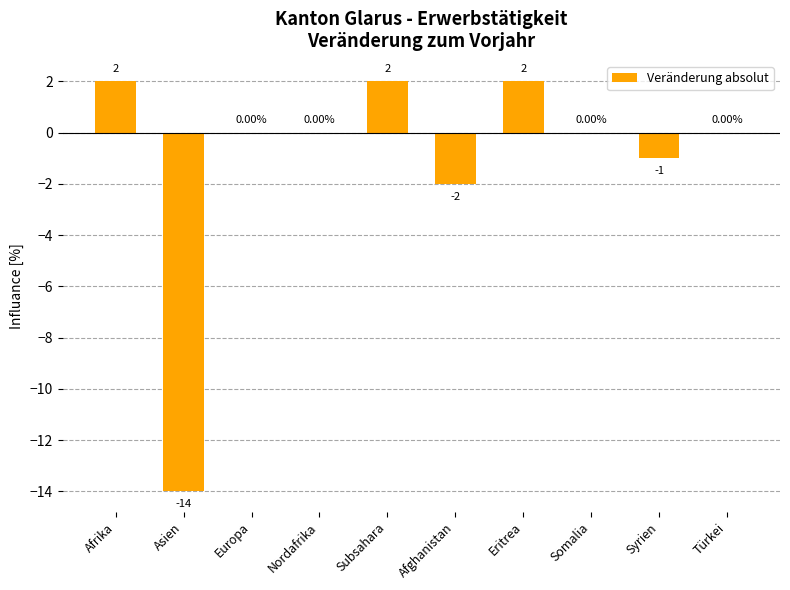

What is the change in value from Europa to Syrien?

-1